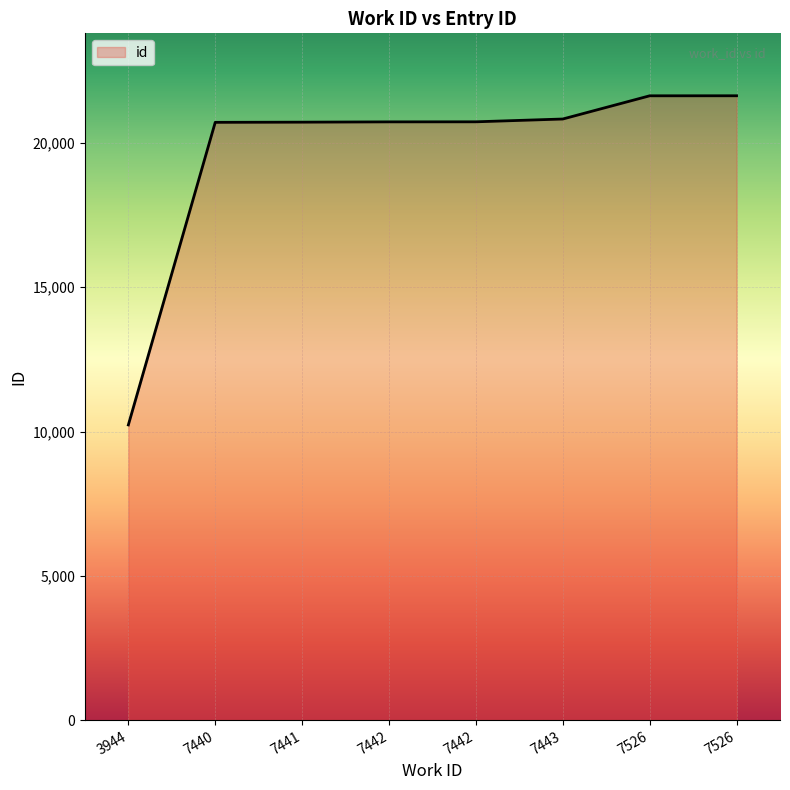

Which label corresponds to the largest value in the chart?

7526